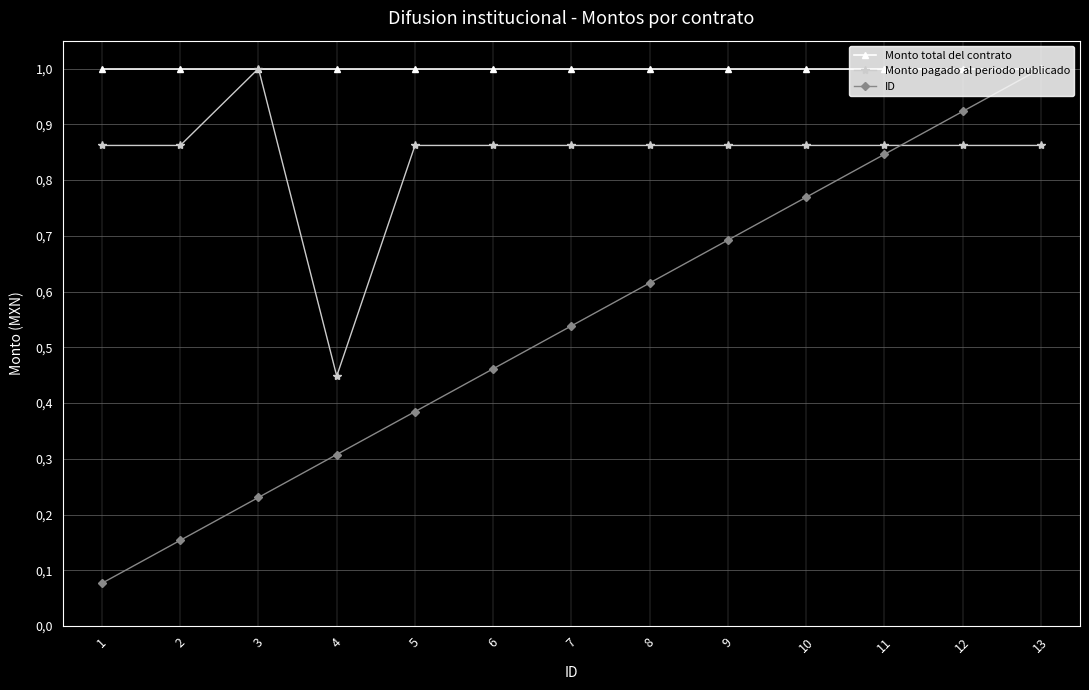

What are all the series names shown in the legend?

Monto total del contrato, Monto pagado al periodo publicado, ID